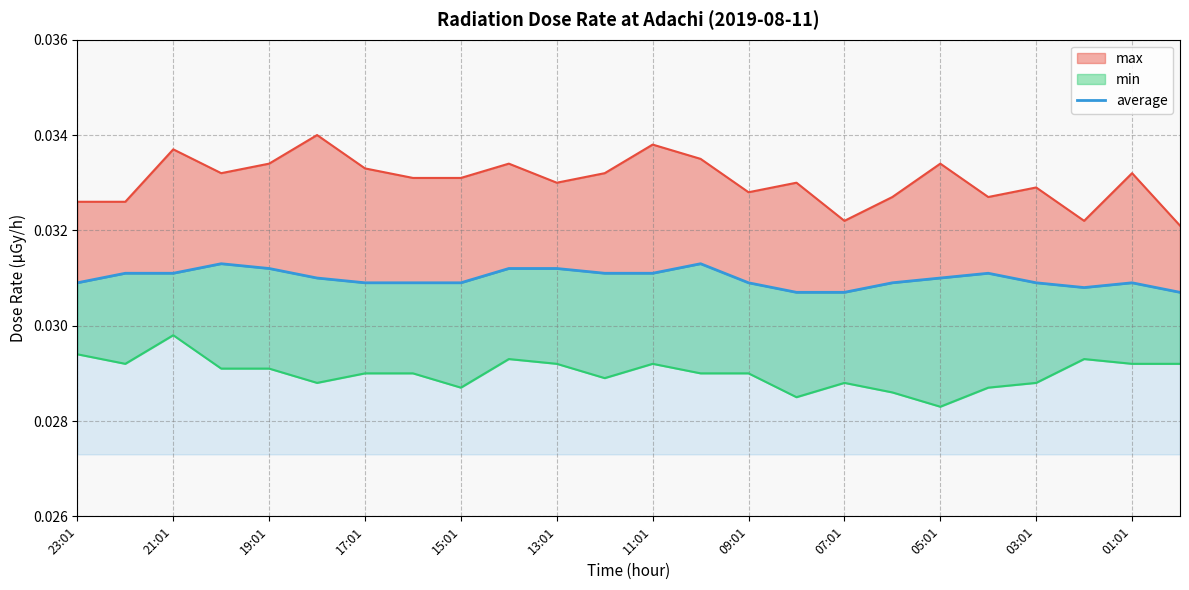

How many lines are shown in the chart?

1